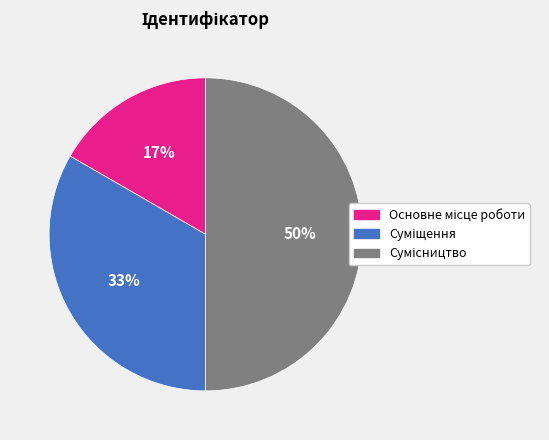

To the nearest percent, what is the difference between the largest and smallest slice percentages?

33%